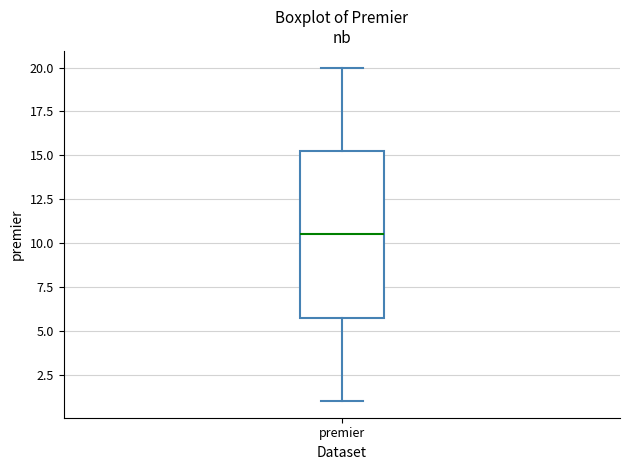

Read this box plot against the y-axis: the position of the median line, the range covered by the box, and the ends of both whiskers. The values are not printed on the chart, so give them approximately, as read against the axis.

median 10.5, box 6.0 to 15.5, whiskers 1.0 to 20.0